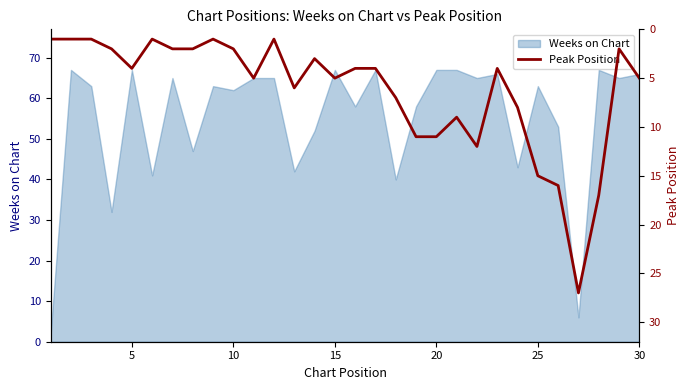

What is the maximum value for Weeks on Chart?

67